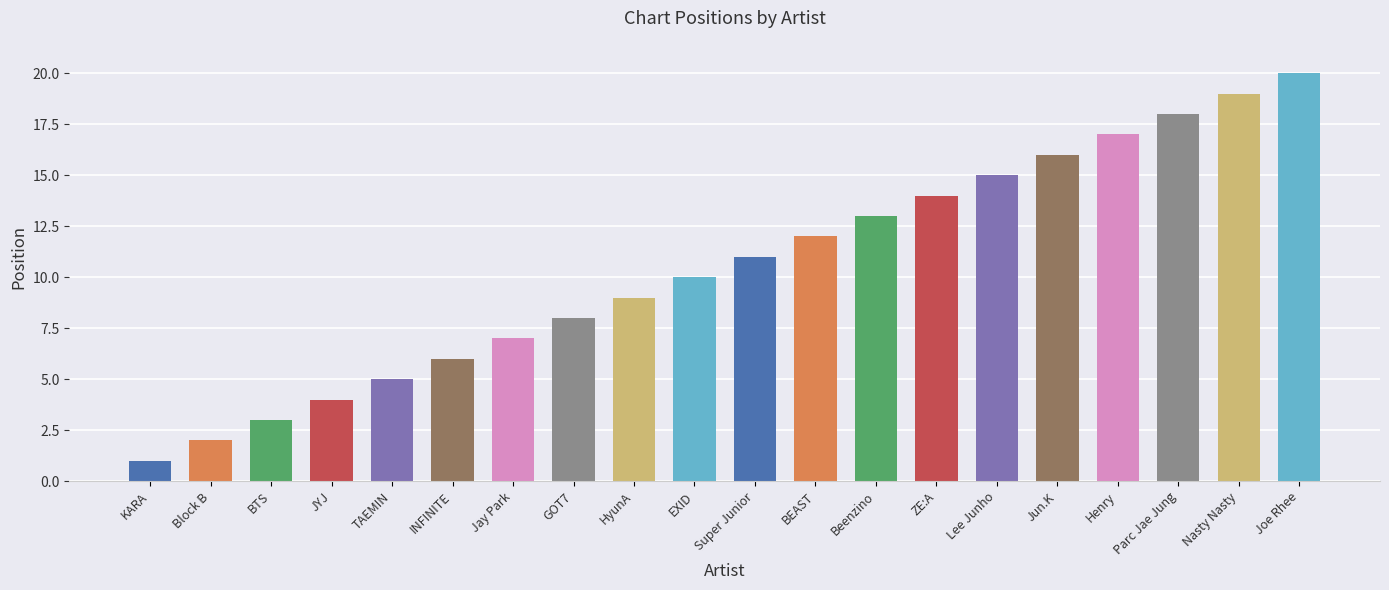

What is the difference between the second highest and second lowest values?

17